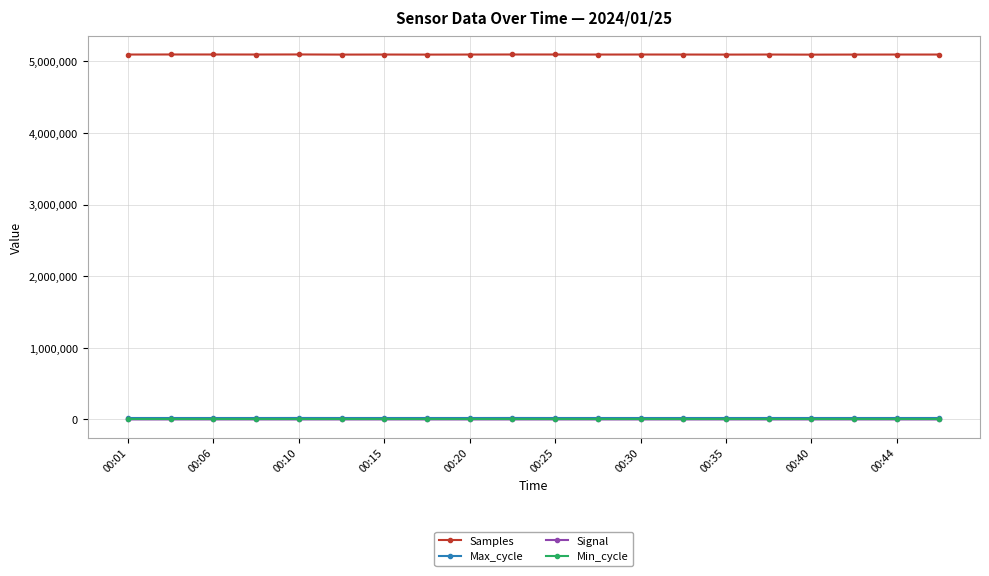

True or false: Max_cycle has more than 1 interior local peaks.

True